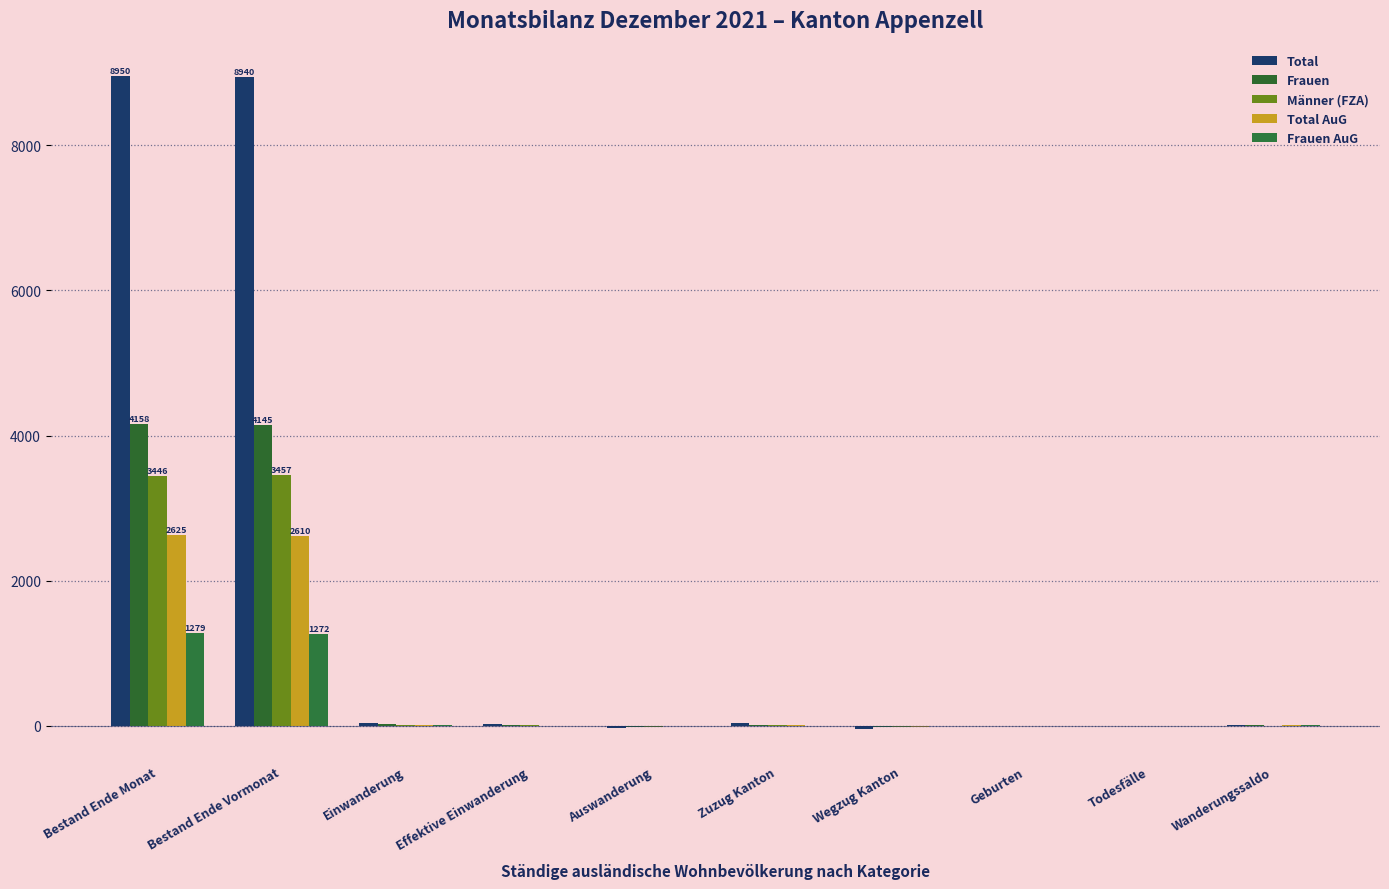

How many categories are shown in the chart?

10